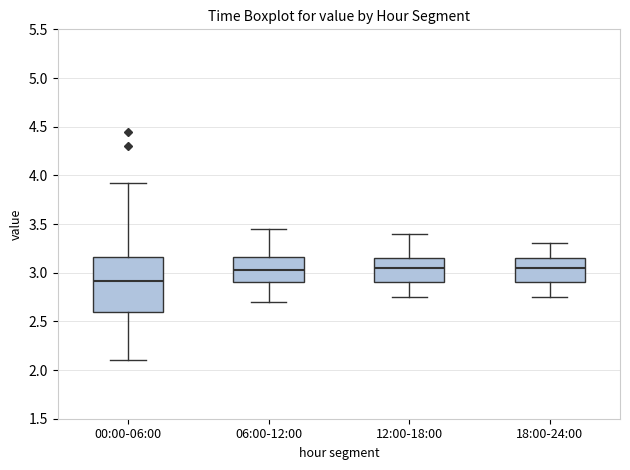

Comparing the boxes themselves (not the whiskers), which one is the tallest?

00:00-06:00